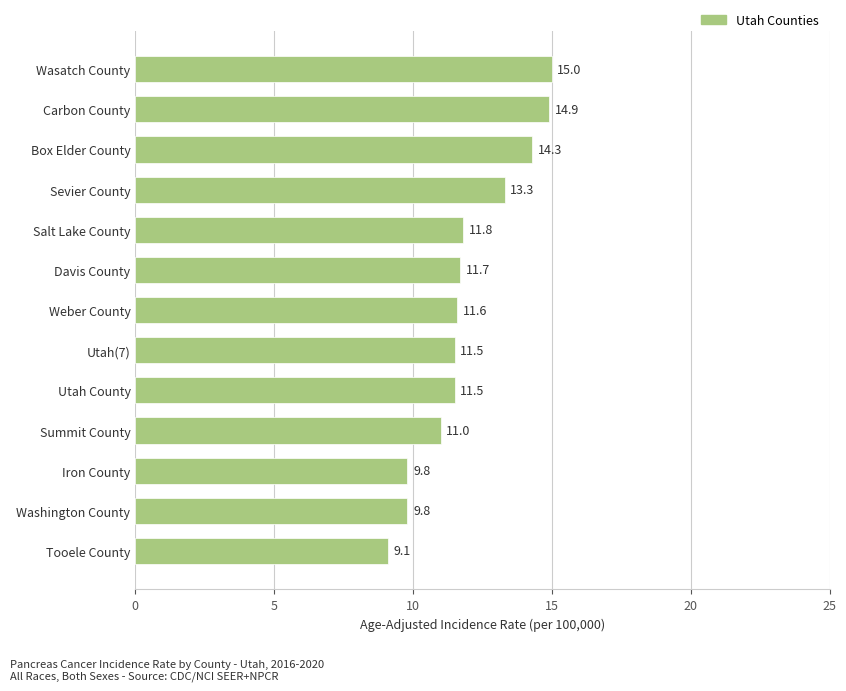

What is the difference between the maximum and minimum values?

5.9